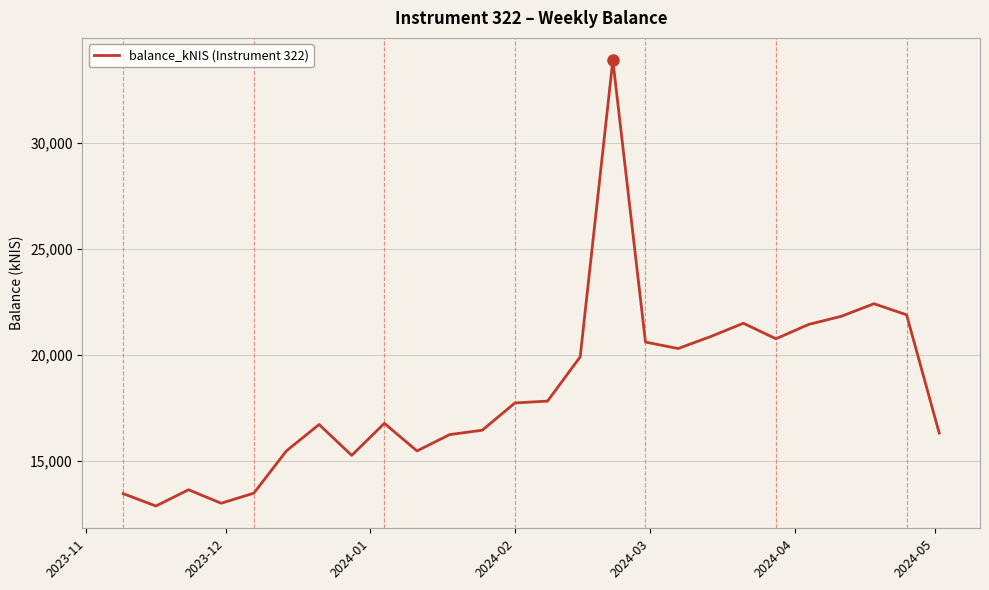

What is the minimum value shown in the chart?

12850.8